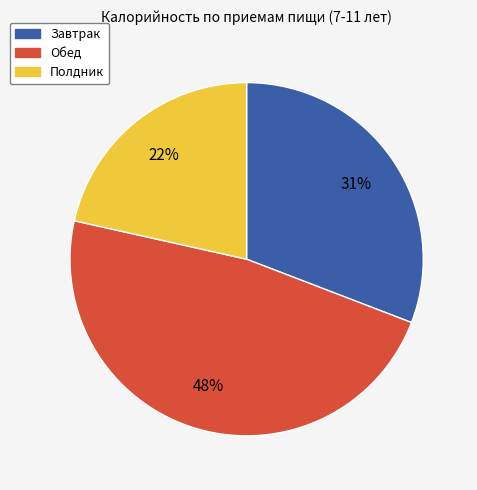

To the nearest percent, what is the difference between the Обед and Завтрак slice percentages?

17%